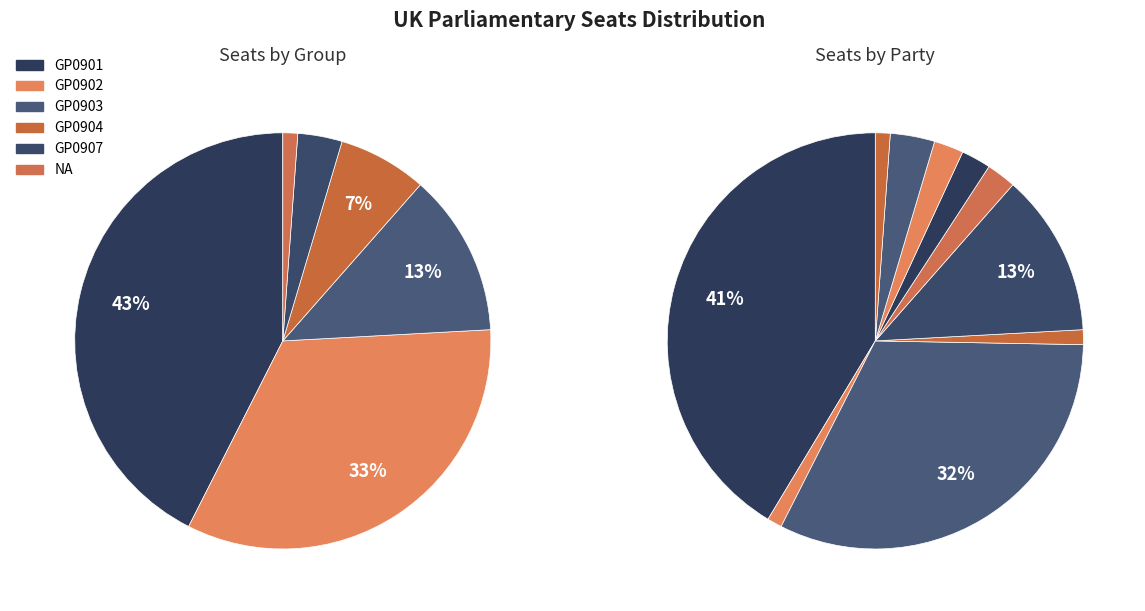

Is there any slice that represents more than half of the pie?

No